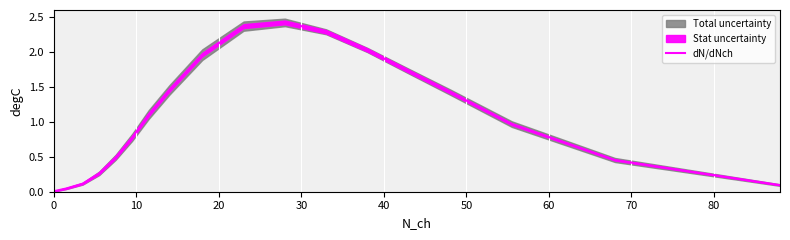

True or false: the data has more than 2 interior local peaks.

False